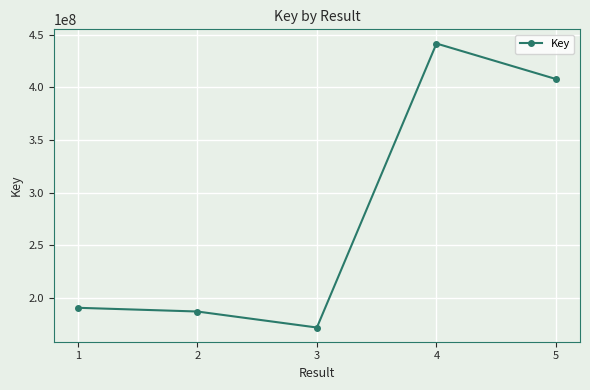

The value at 1 is 190656668. True or false?

True